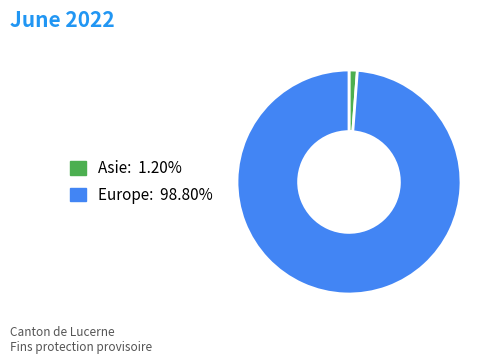

Is the sum of Asie and Europe greater than half?

Yes